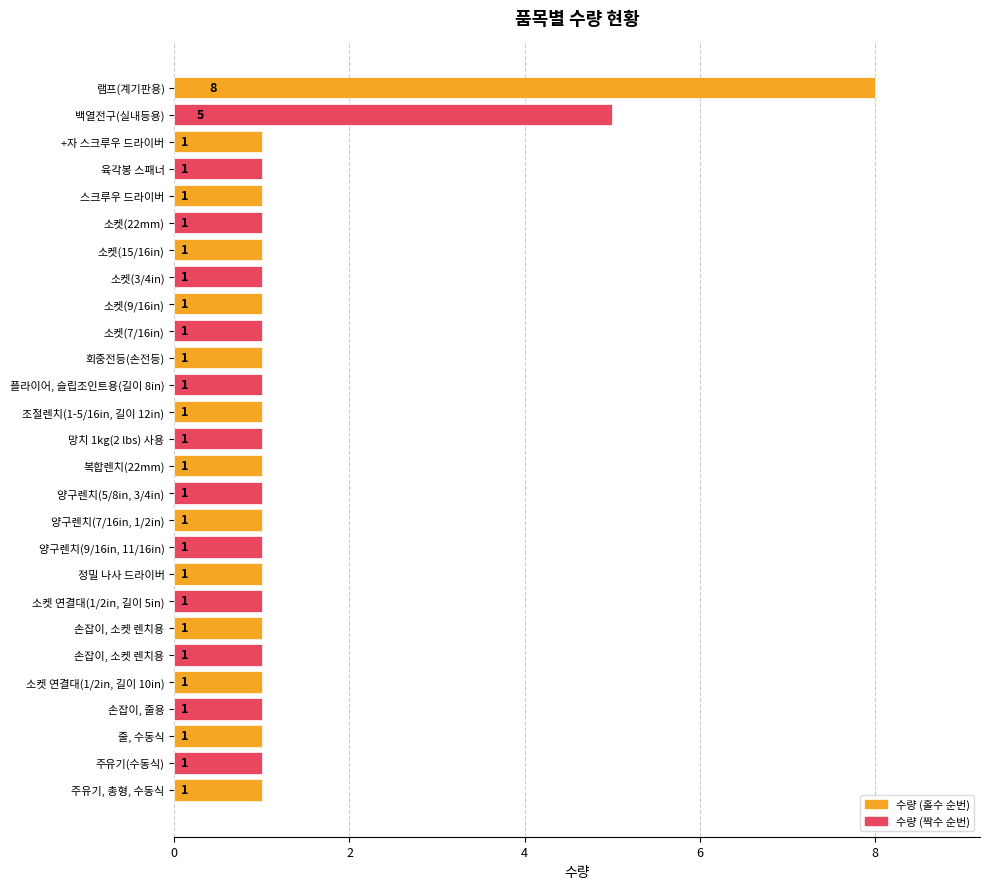

How many bars are there in total?

27